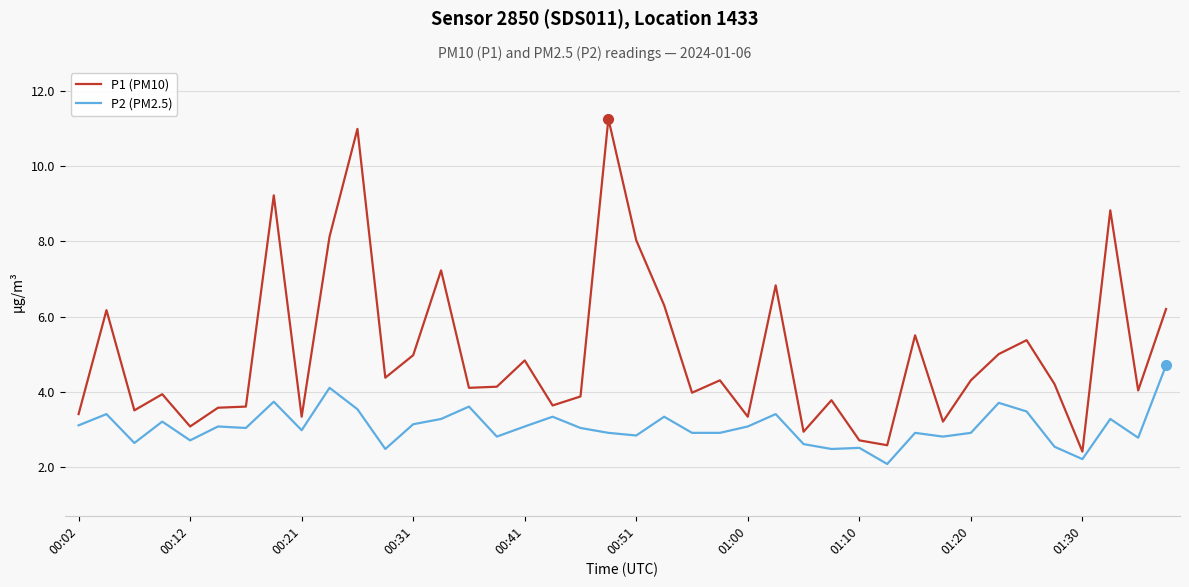

What is the maximum value shown in the chart?

11.3